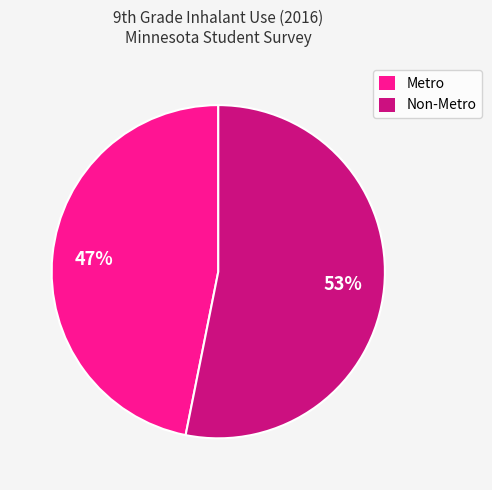

Is the sum of Non-Metro and Metro greater than half?

Yes